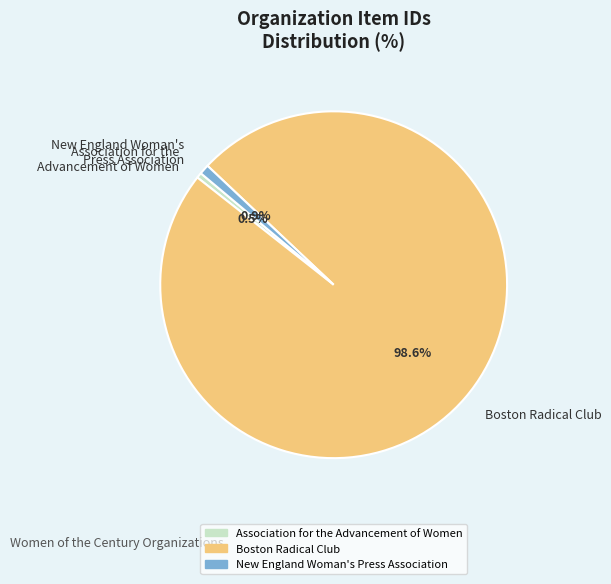

What is the ratio of the value at Association for the Advancement of Women to the value at New England Woman's Press Association?

0.5